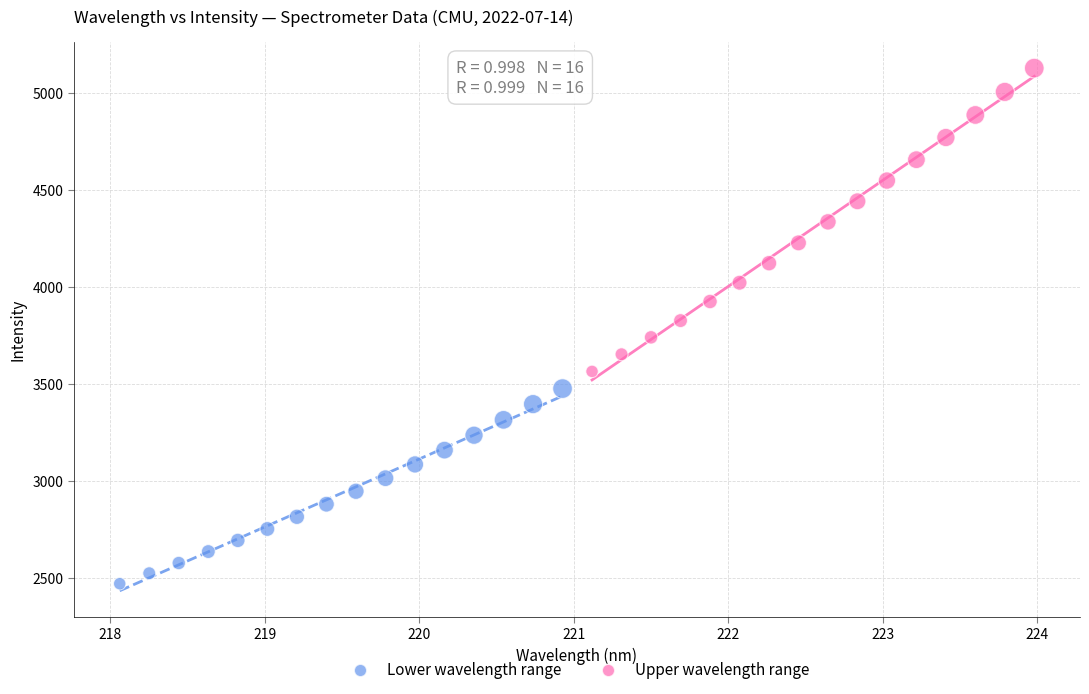

Which series contains the highest Y value?

Upper wavelength range